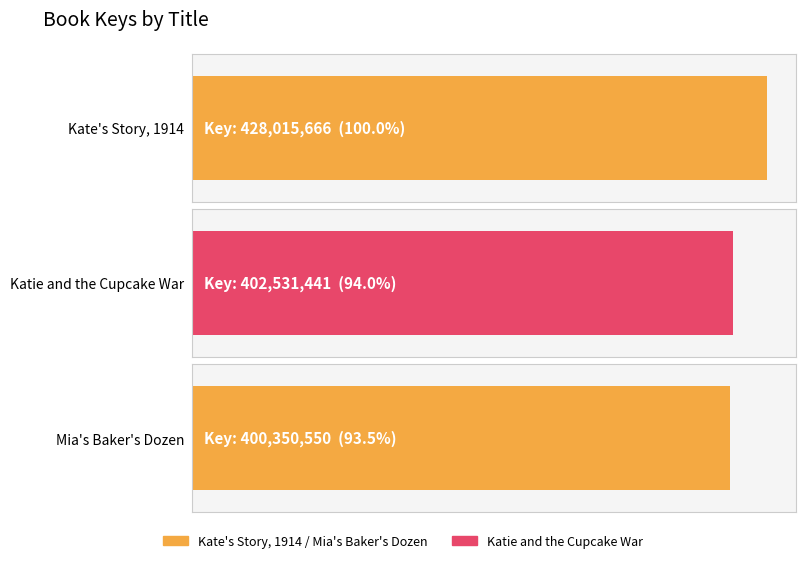

What is the change in value from Katie and the Cupcake War to Mia's Baker's Dozen?

-2180891